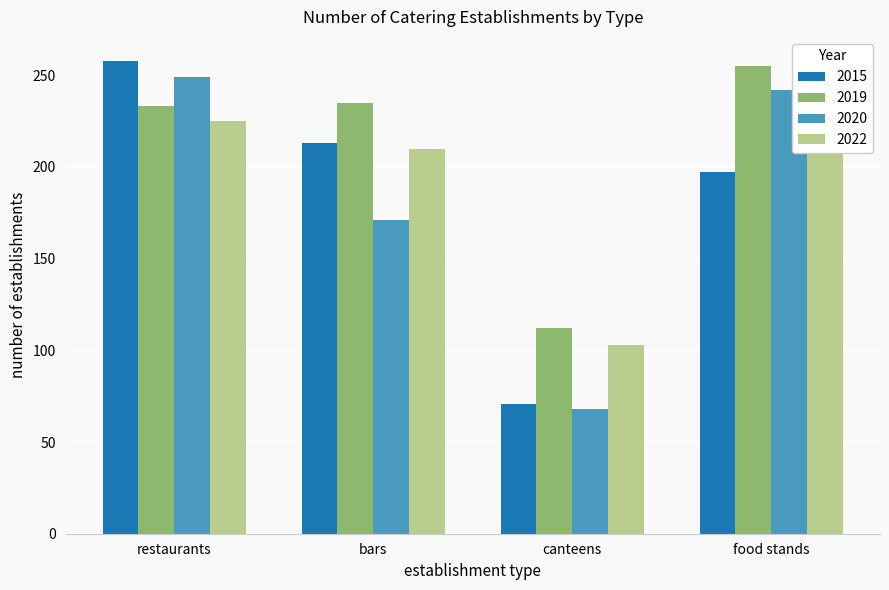

Which series has the largest total across all categories?

2019